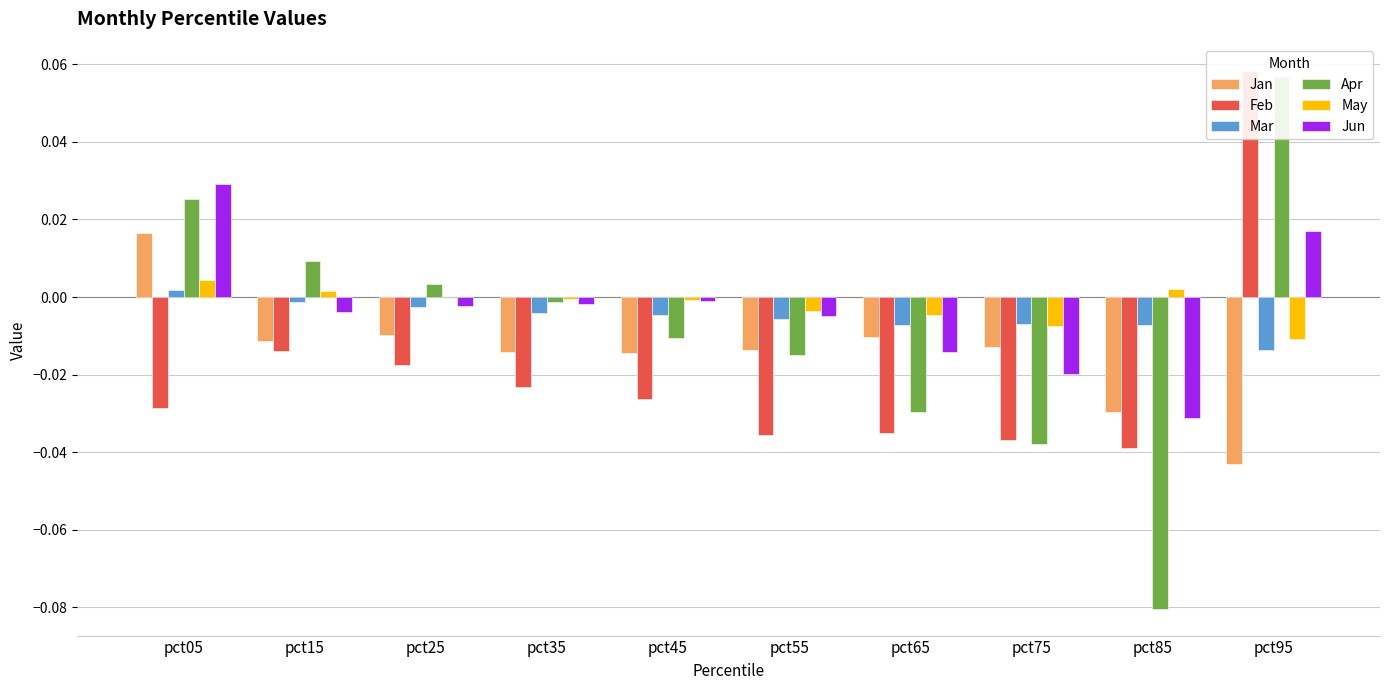

Rank the series by their maximum value, from highest to lowest.

Feb, Apr, Jun, Jan, May, Mar